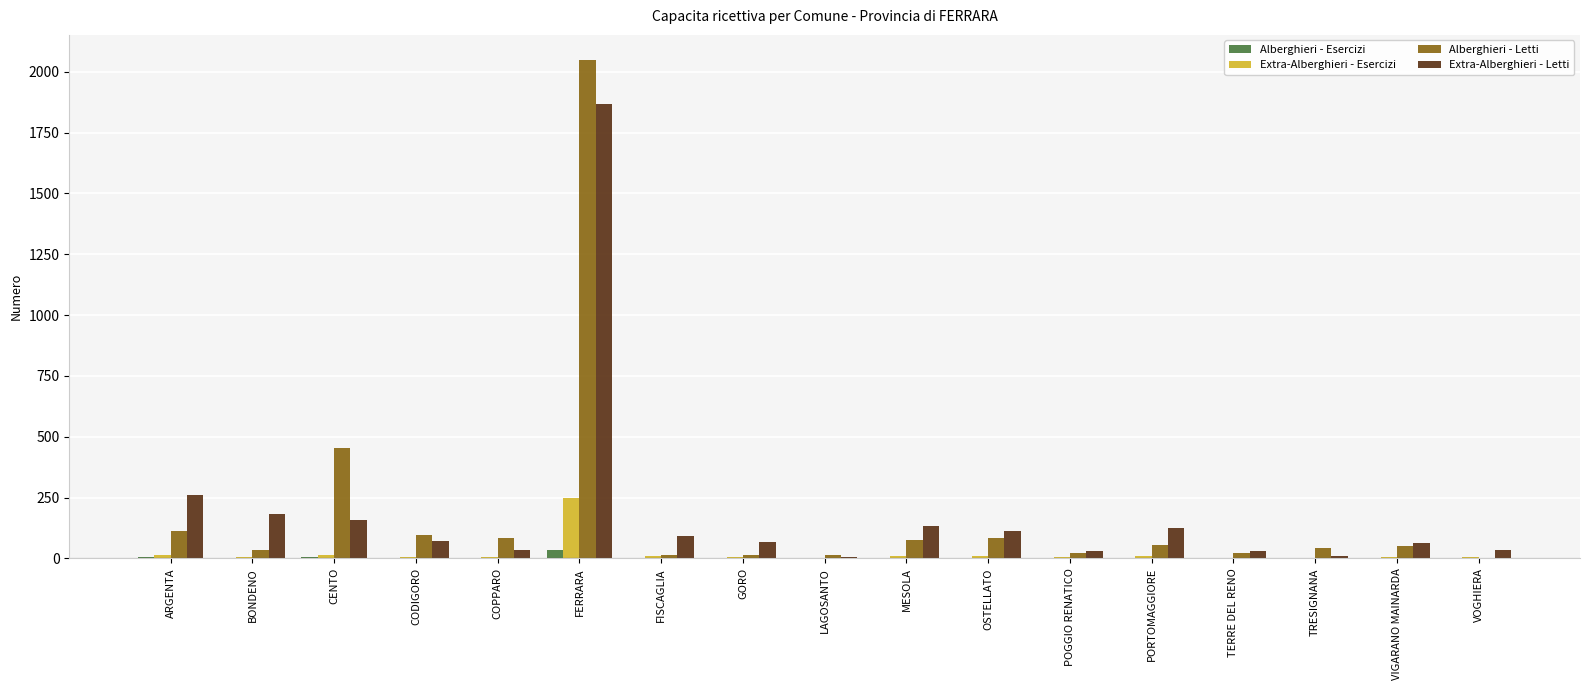

Which label corresponds to the largest value in the chart?

FERRARA